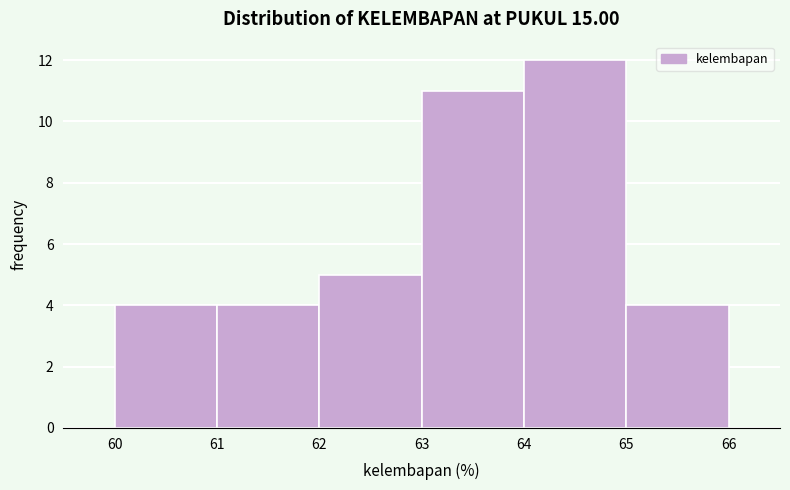

How tall is the bar that spans 62 to 63 on the x-axis? The values are not printed on the chart, so give them approximately, as read against the axis.

5